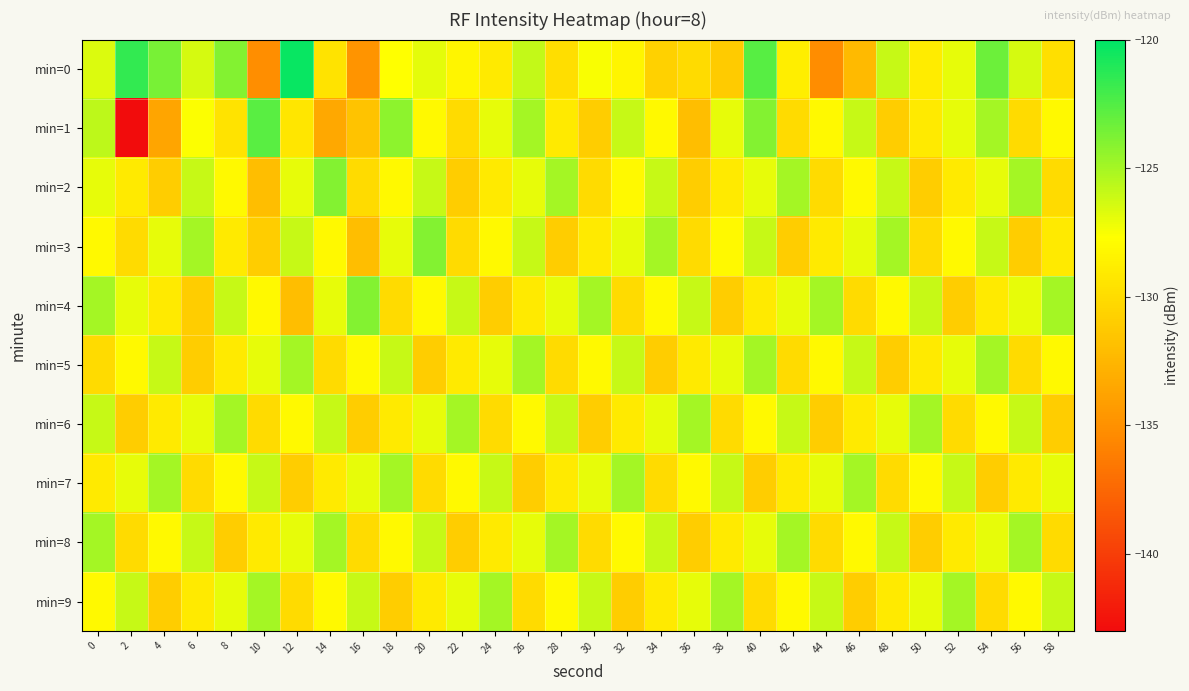

List the series in order of their peak value, highest first.

min=0, min=1, min=2, min=3, min=4, min=5, min=6, min=7, min=8, min=9